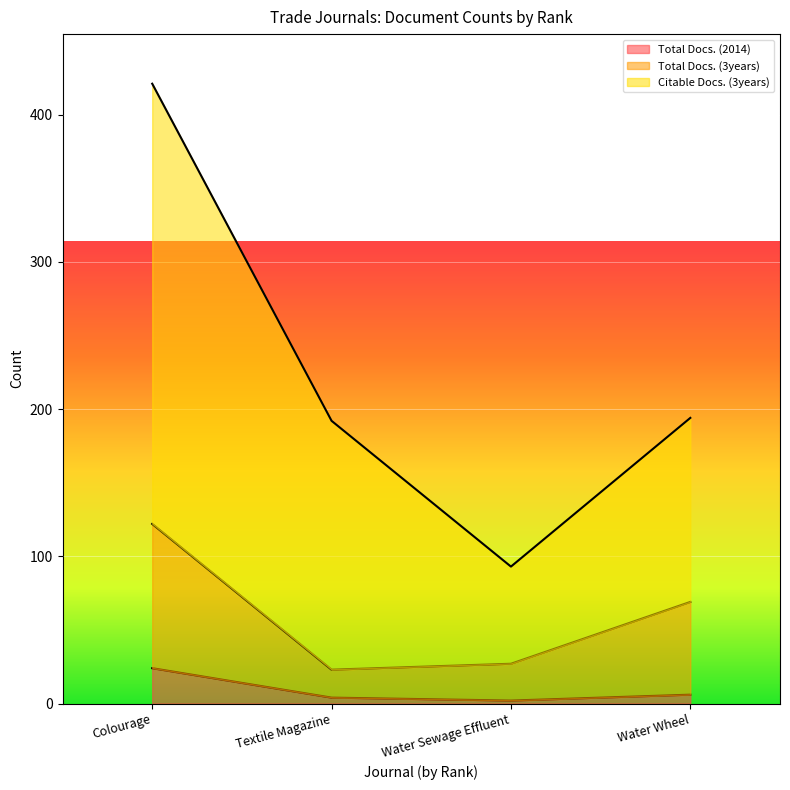

What are all the series names shown in the legend?

Total Docs. (2014), Total Docs. (3years), Citable Docs. (3years)